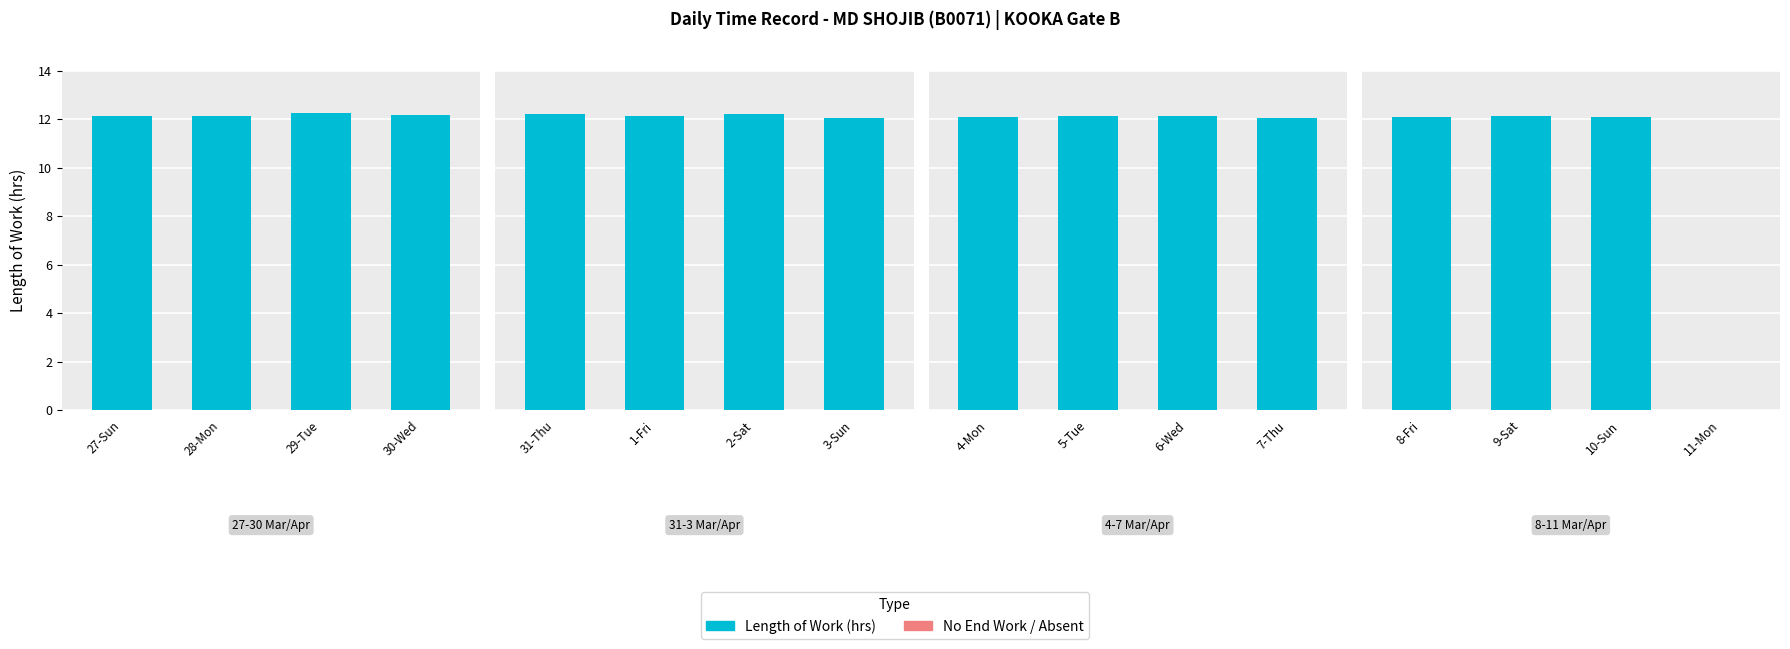

Rank the categories by value from lowest to highest.

11-Mon, 3-Sun, 7-Thu, 4-Mon, 8-Fri, 10-Sun, 27-Sun, 5-Tue, 9-Sat, 1-Fri, 28-Mon, 6-Wed, 30-Wed, 2-Sat, 31-Thu, 29-Tue